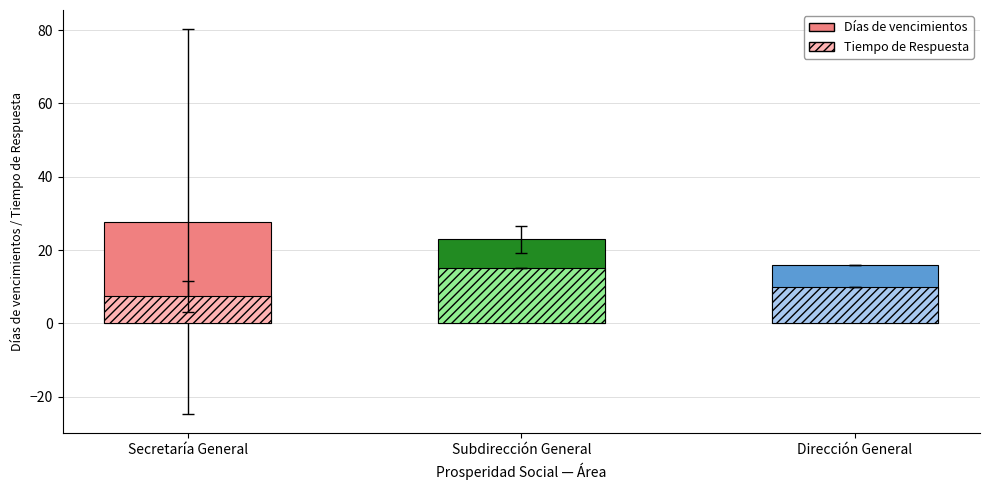

How many data points in Días de vencimientos are above 22?

2